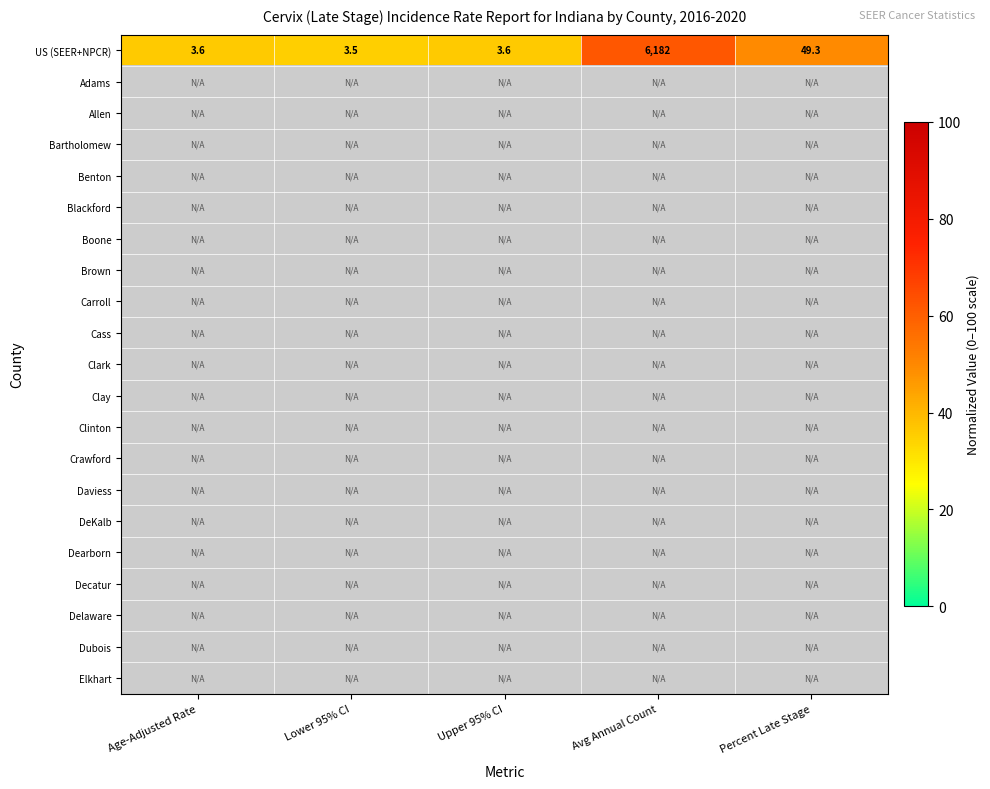

The value of US (SEER+NPCR) at Percent Late Stage is 70.6. True or false?

False